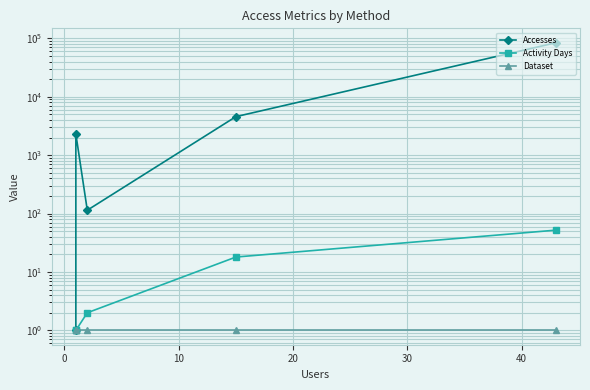

What is the value of the Dataset point at the 5th from the left?

1